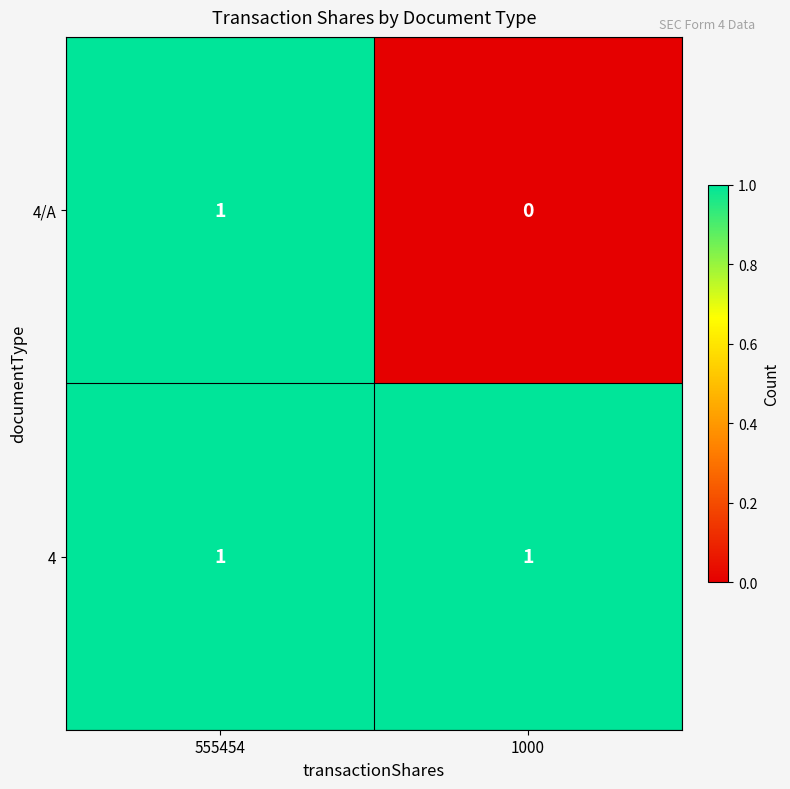

Is the value of 4 at 555454 greater than the value of 4/A at 1000?

Yes